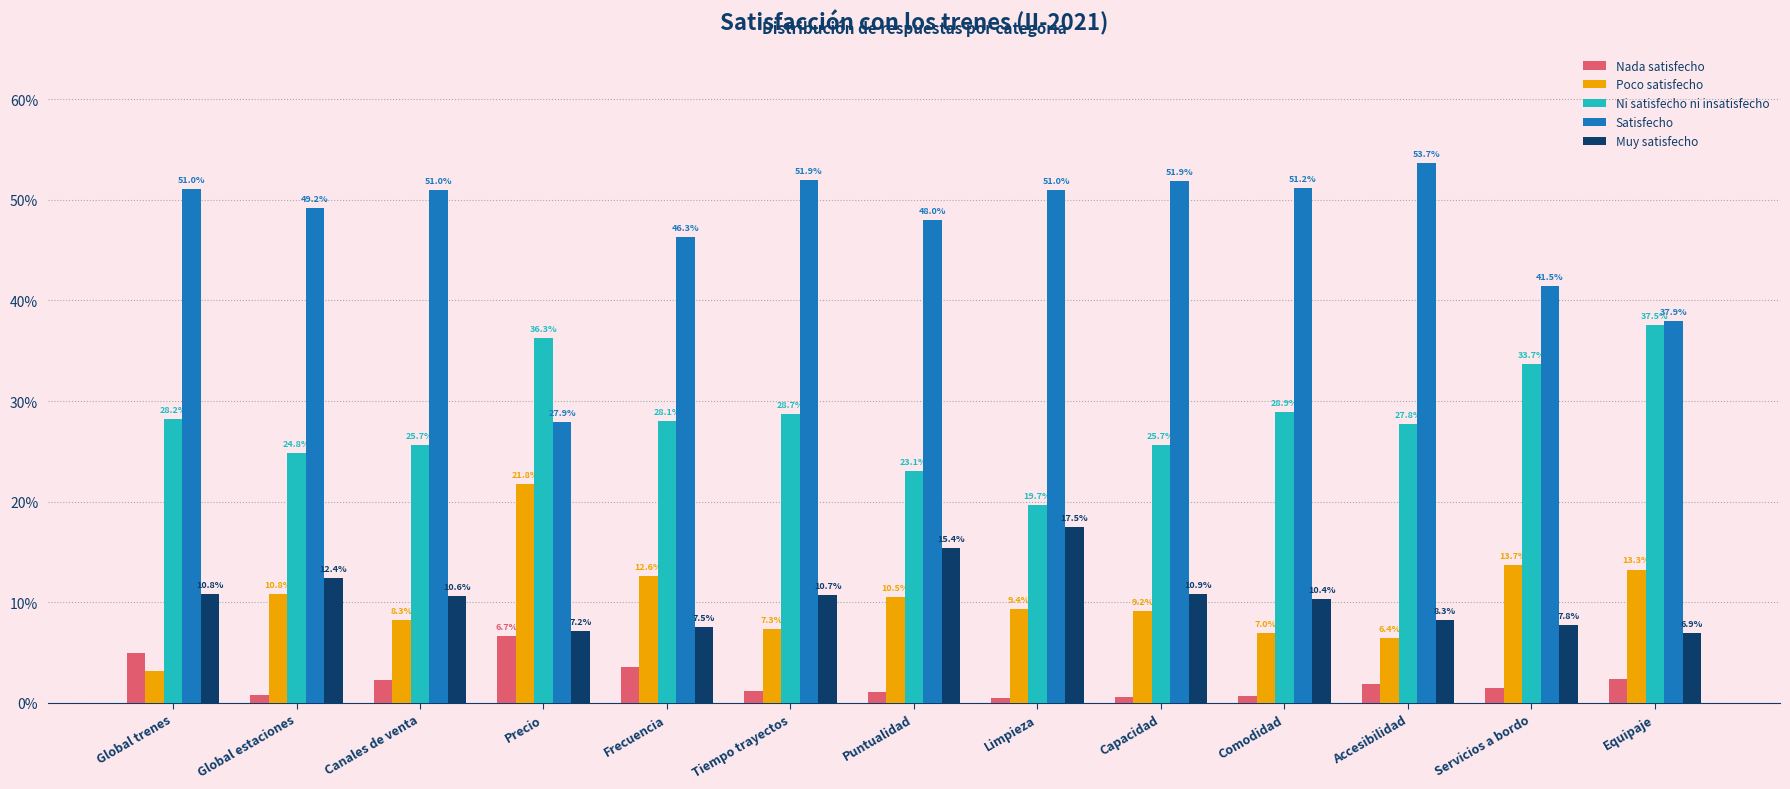

Are the bars grouped side by side (vs. stacked)?

Yes